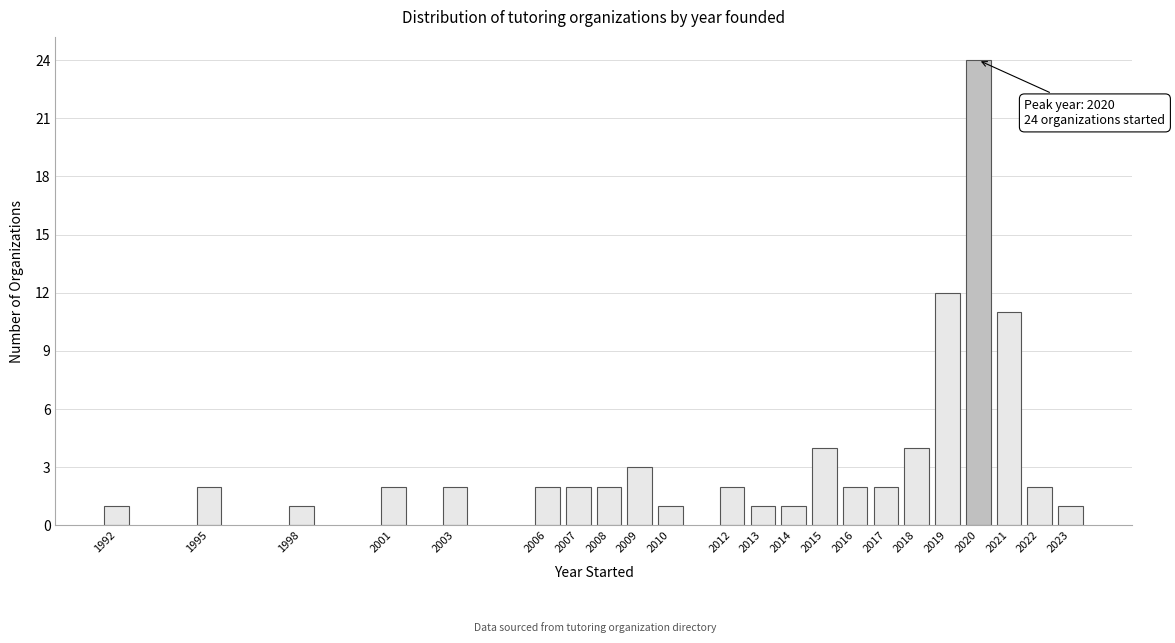

Reading left to right, what are all the values shown in this chart?

1992=1	1995=2	1998=1	2001=2	2003=2	2006=2	2007=2	2008=2	2009=3	2010=1	2012=2	2013=1	2014=1	2015=4	2016=2	2017=2	2018=4	2019=12	2020=24	2021=11	2022=2	2023=1